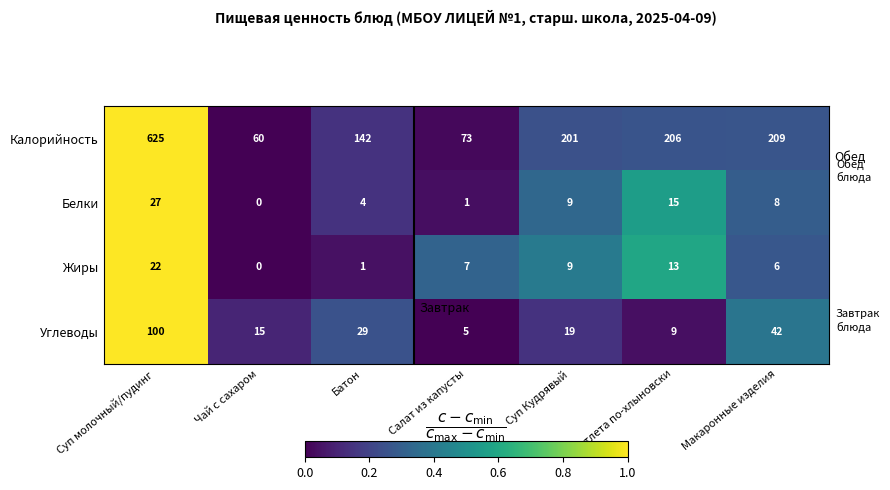

Rank the categories by Калорийность value from highest to lowest.

Суп молочный/пудинг, Макаронные изделия, Котлета по-хлыновски, Суп Кудрявый, Батон, Салат из капусты, Чай с сахаром